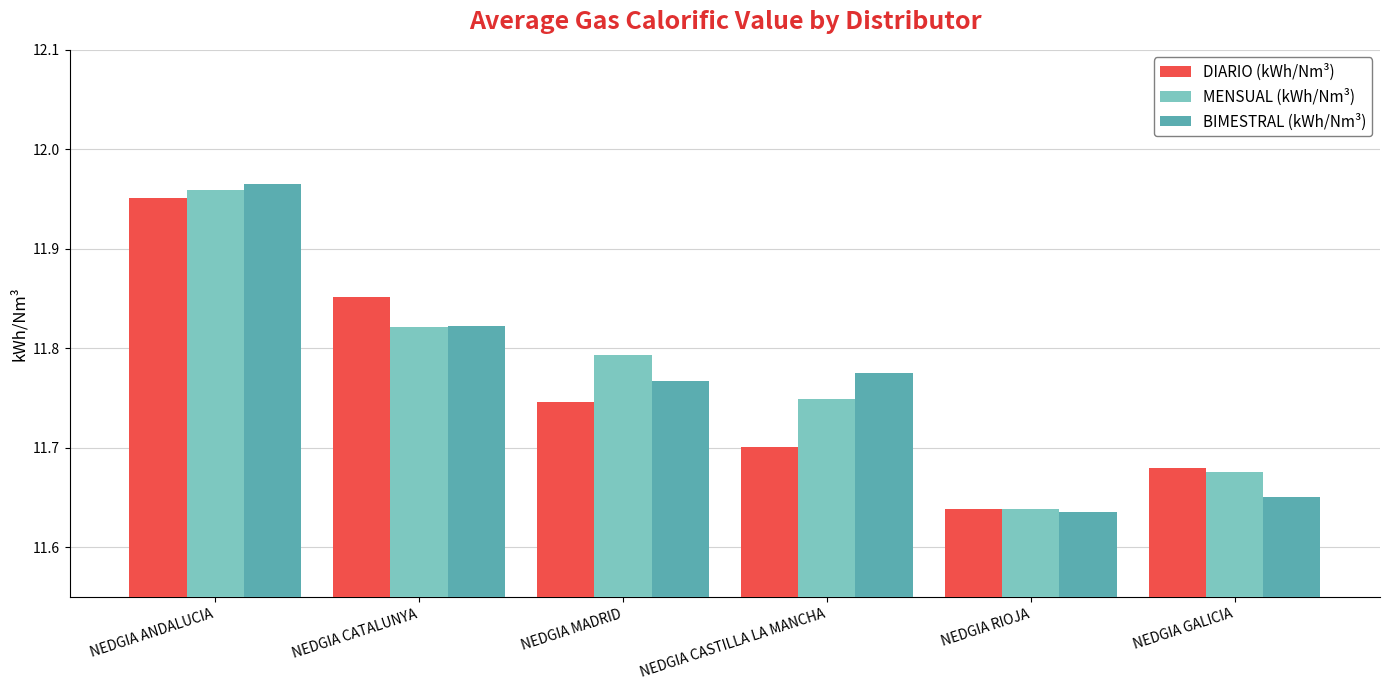

Which series changed the most between NEDGIA RIOJA and NEDGIA GALICIA?

DIARIO (kWh/Nm³)